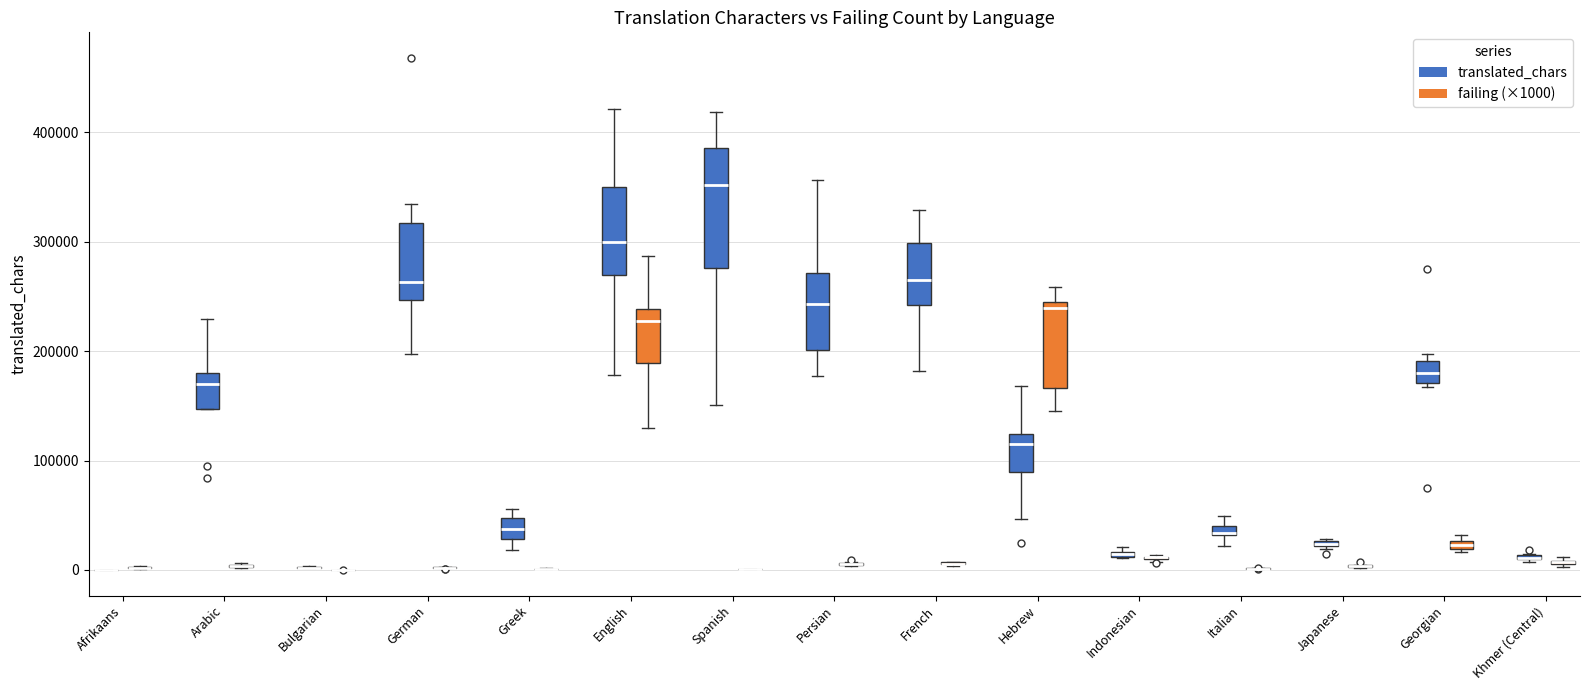

Comparing the boxes themselves (not the whiskers), which one is the tallest?

Spanish (translated_chars)